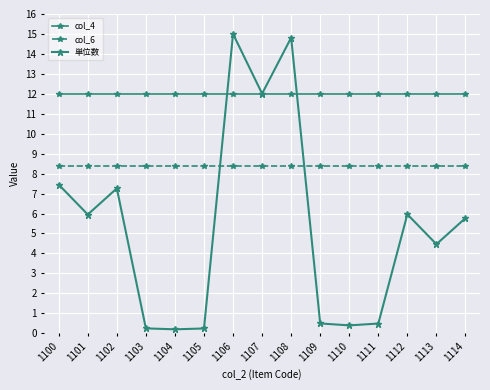

Is it true that 単位数 equals 4.5 at 1113?

True